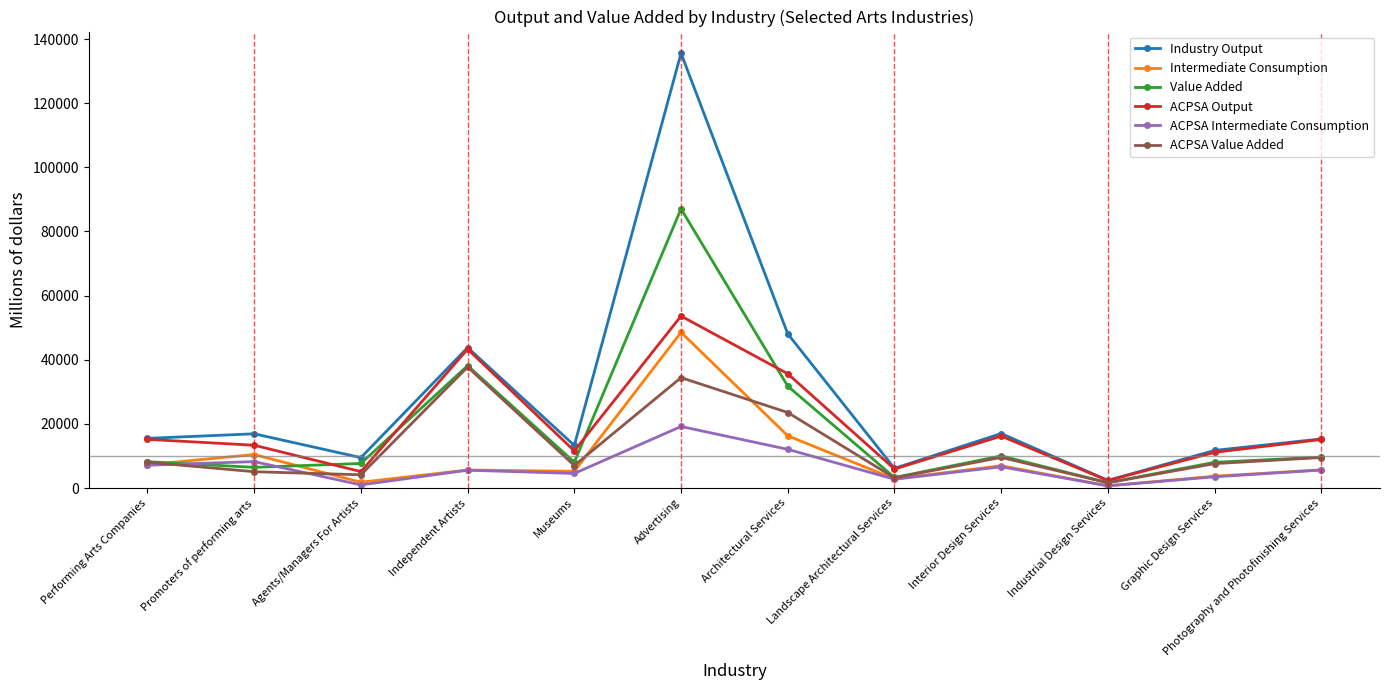

True or false: ACPSA Value Added and ACPSA Intermediate Consumption intersect in this chart.

True